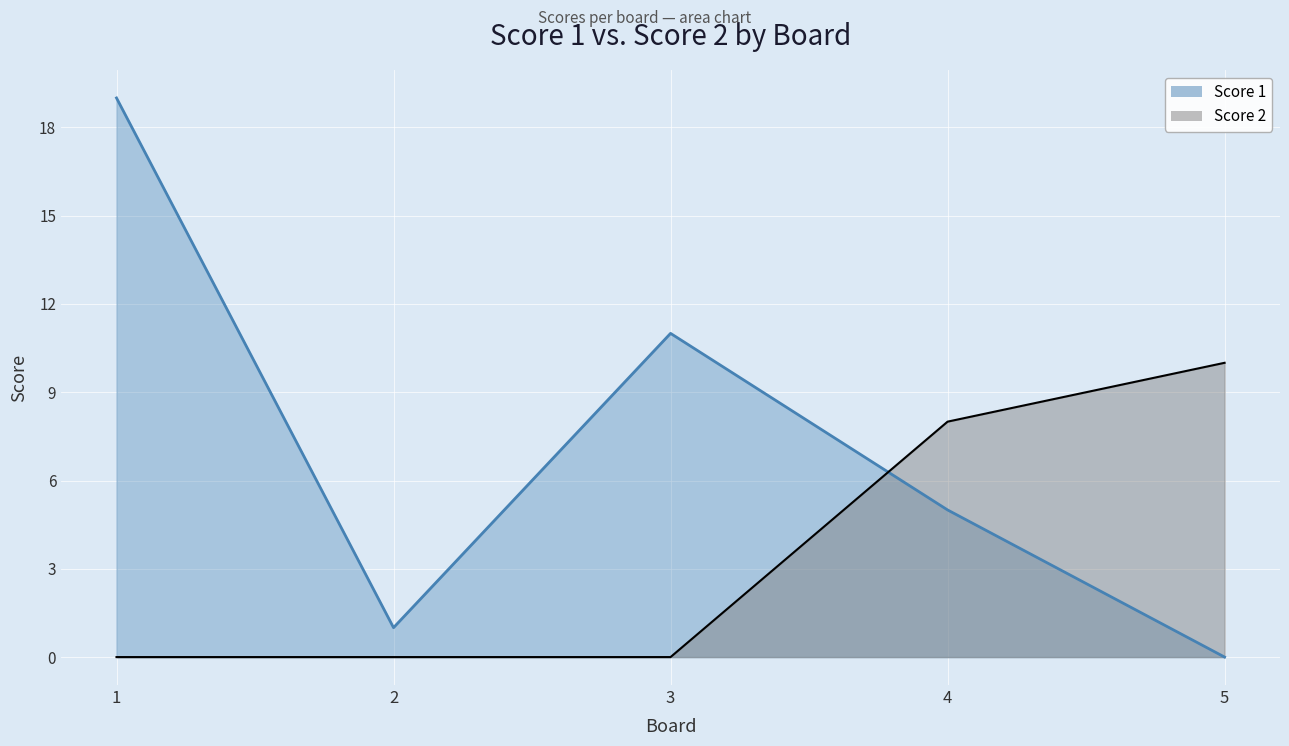

At which category is the sum across all series the highest?

1